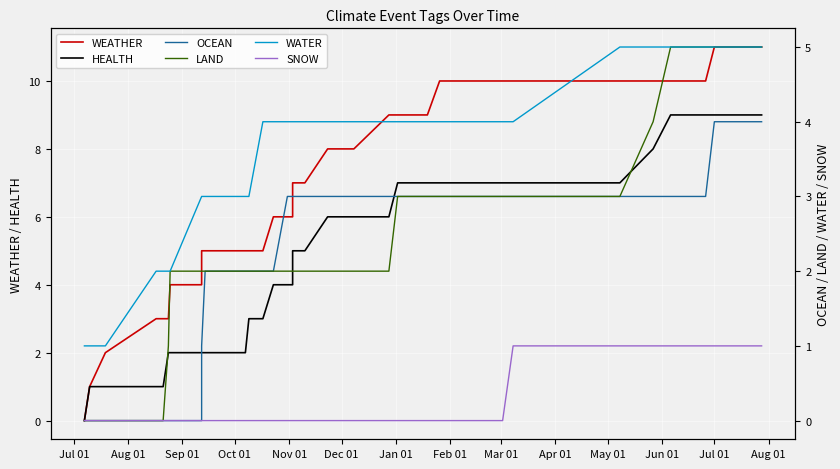

How many LAND values are between 2 and 3?

24